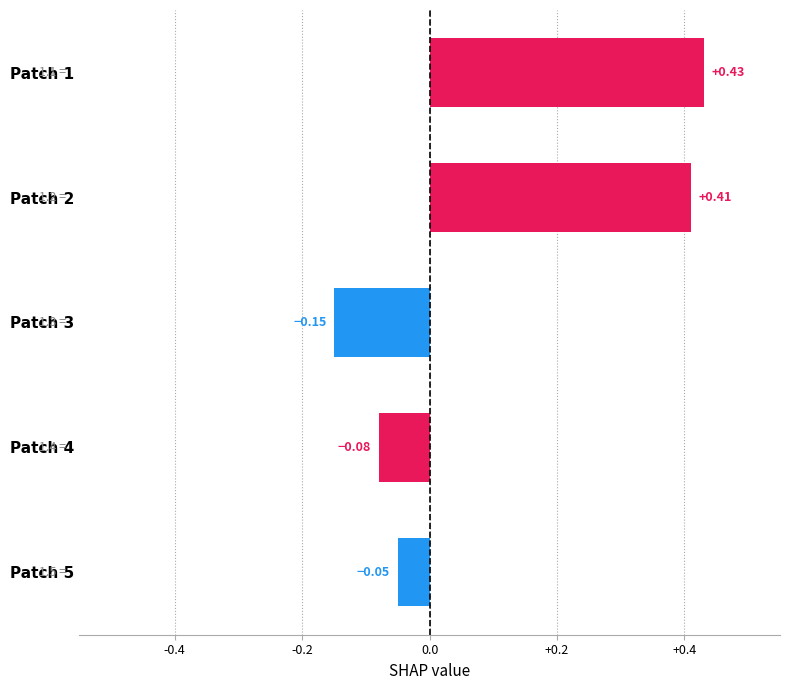

Which has a higher value, Patch 5 or Patch 4?

Patch 5